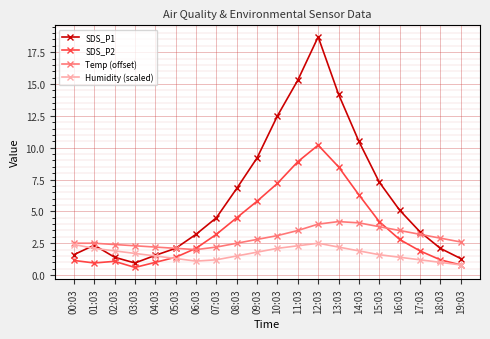

True or false: SDS_P1 and SDS_P2 cross at least once.

False